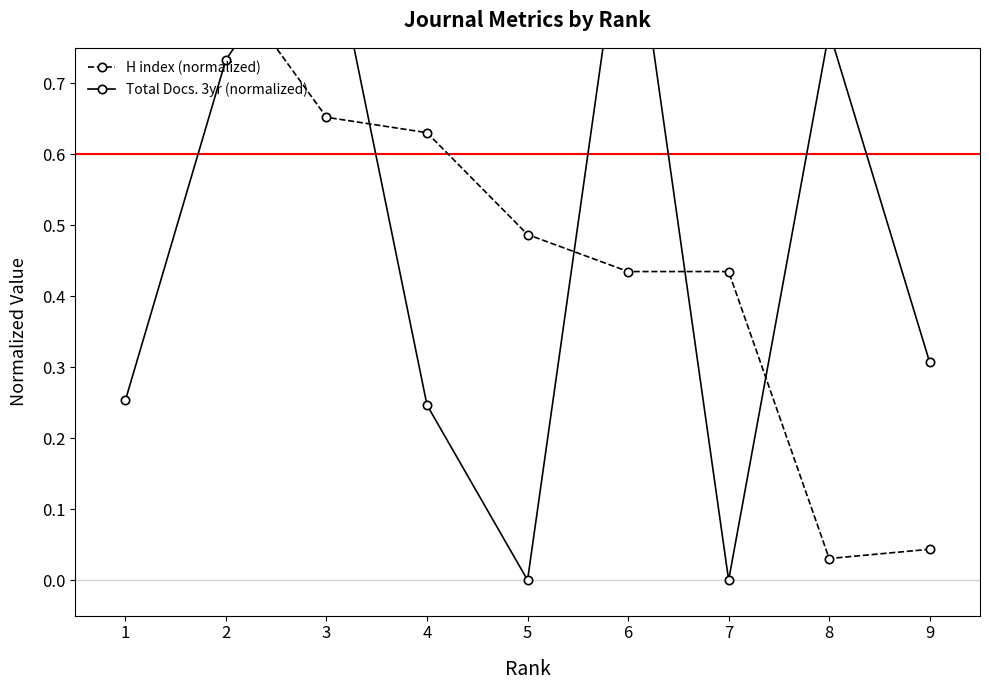

In Total Docs. 3yr (normalized), how many points are higher than both neighbors (excluding endpoints)?

3